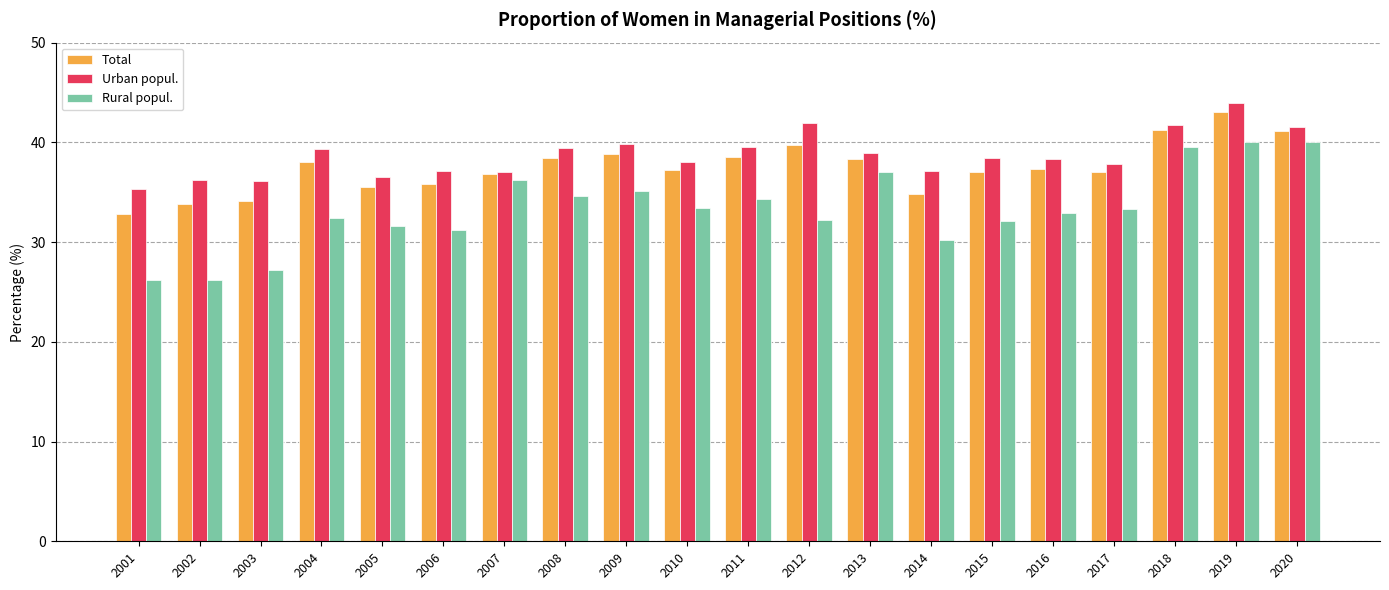

True or false: Rural popul. has a value of 33.3 at 2017.

True